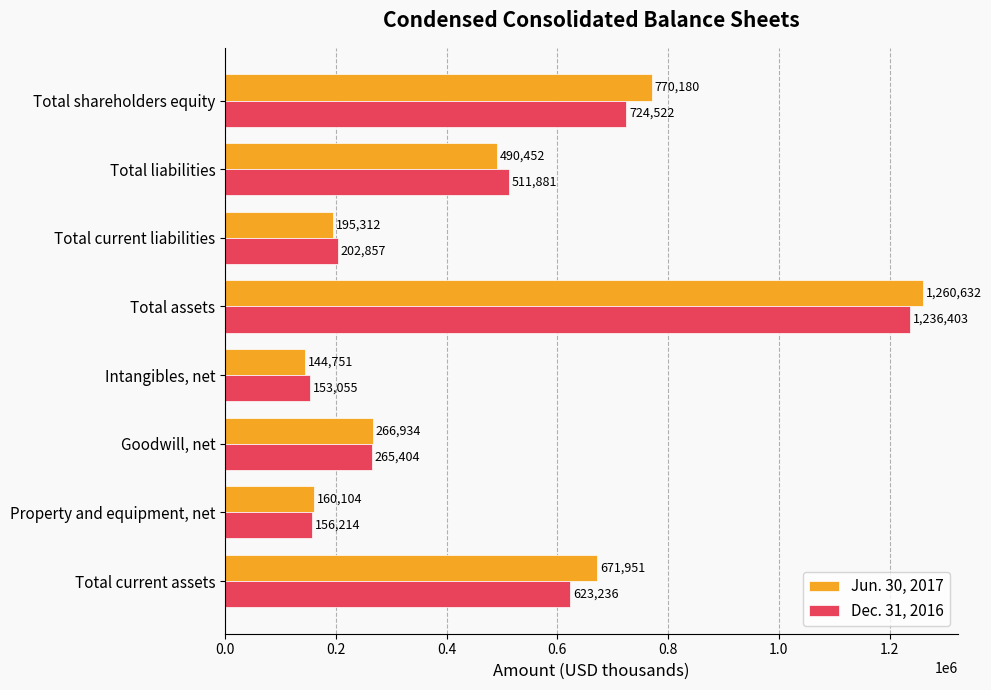

What is the highest value of the Jun. 30, 2017 series?

1260632